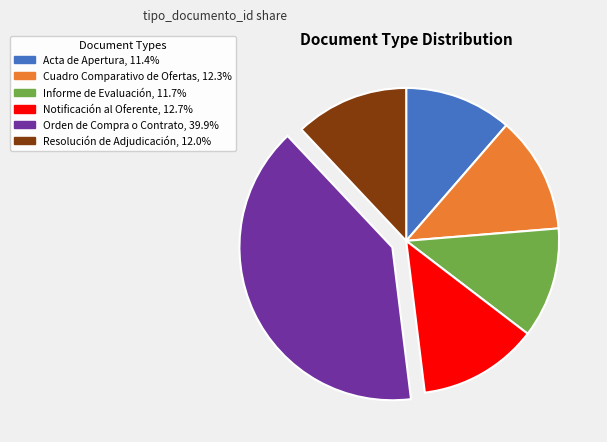

Is the sum of Orden de Compra o Contrato and Resolución de Adjudicación greater than half?

Yes